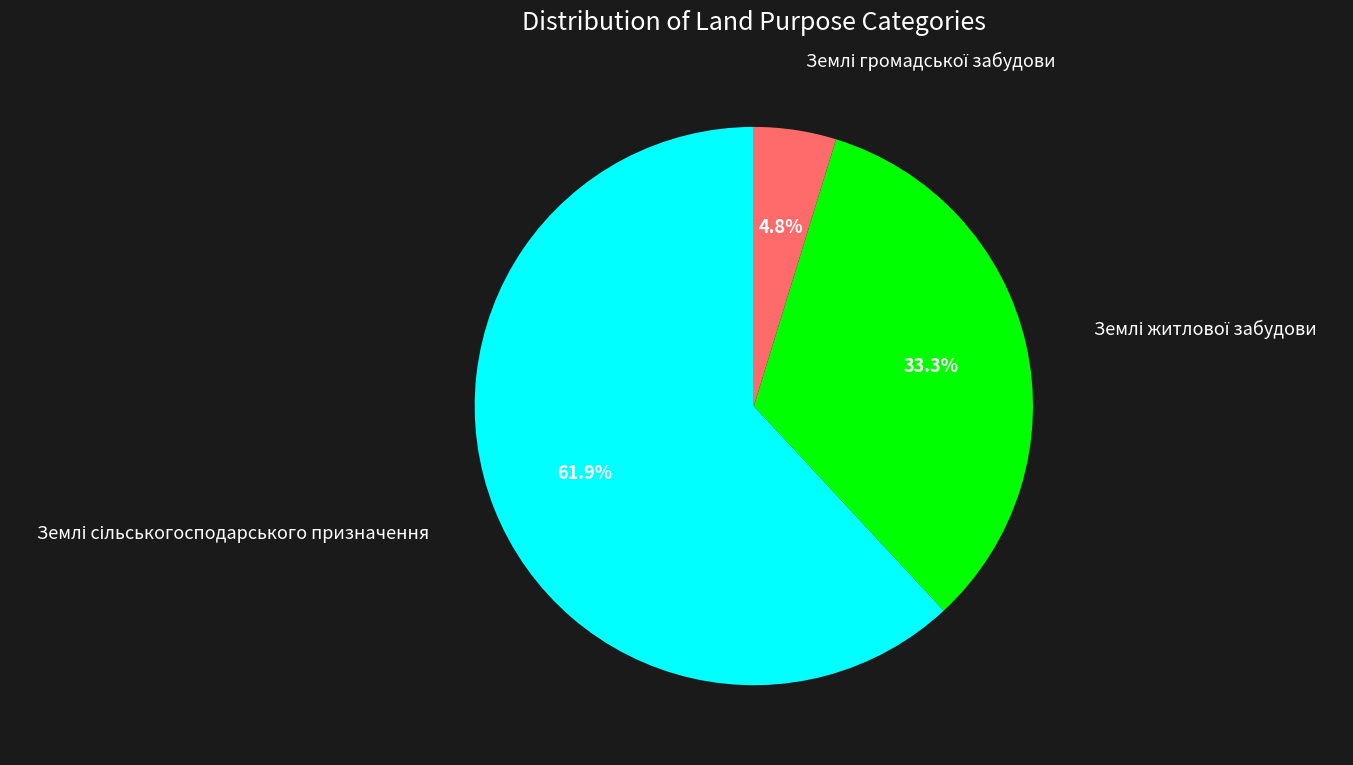

Does any single category account for the majority?

Yes